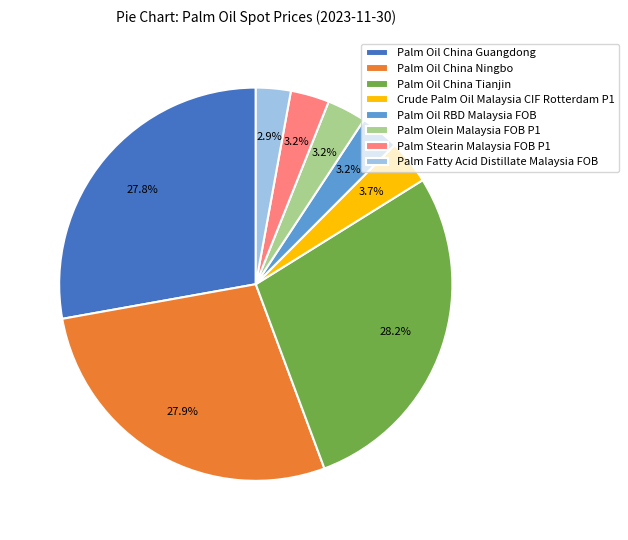

True or false: Palm Olein Malaysia FOB P1 accounts for 16% of the total.

False